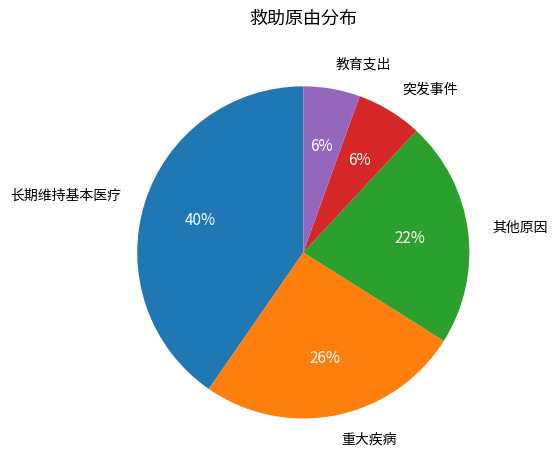

To the nearest percent, what is the average slice percentage?

20%